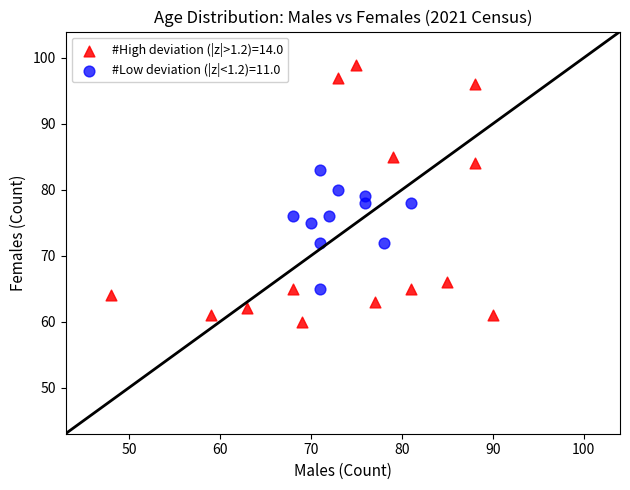

Which series contains the lowest Y value?

#High deviation (|z|>1.2)=14.0